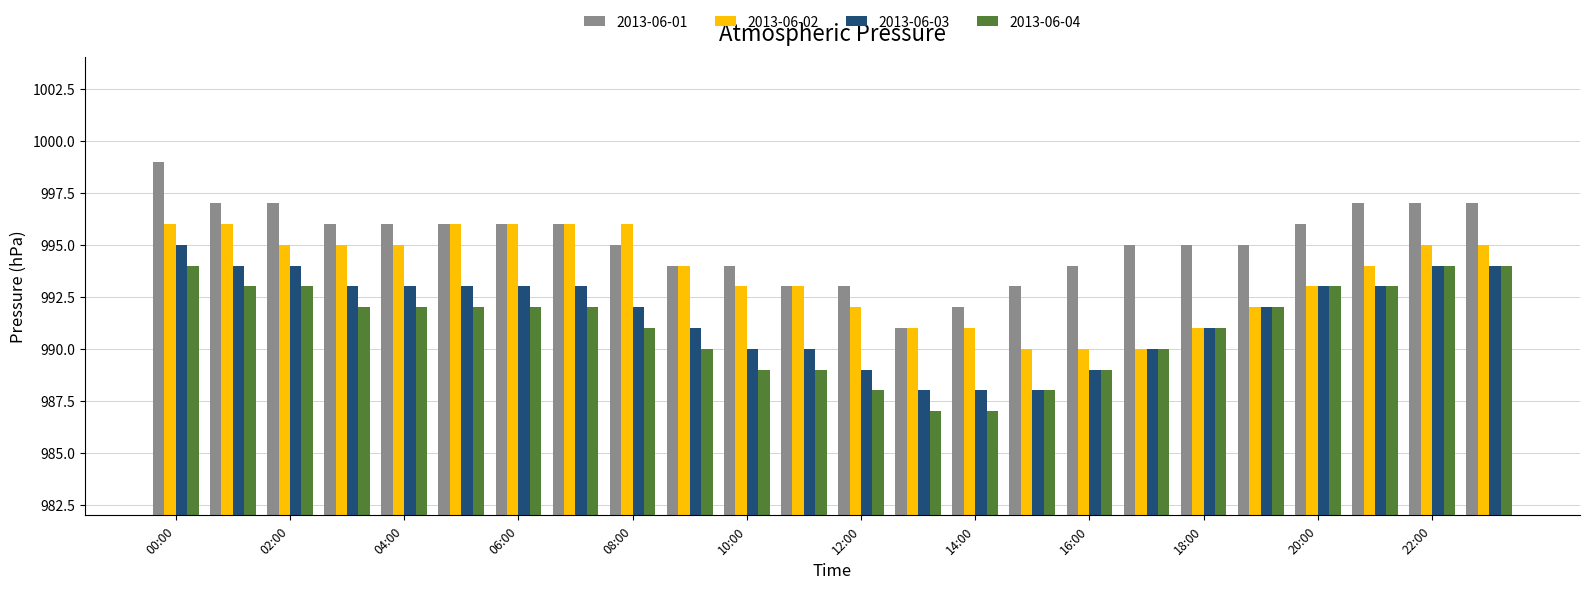

What is the average value of the 2013-06-02 series?

994